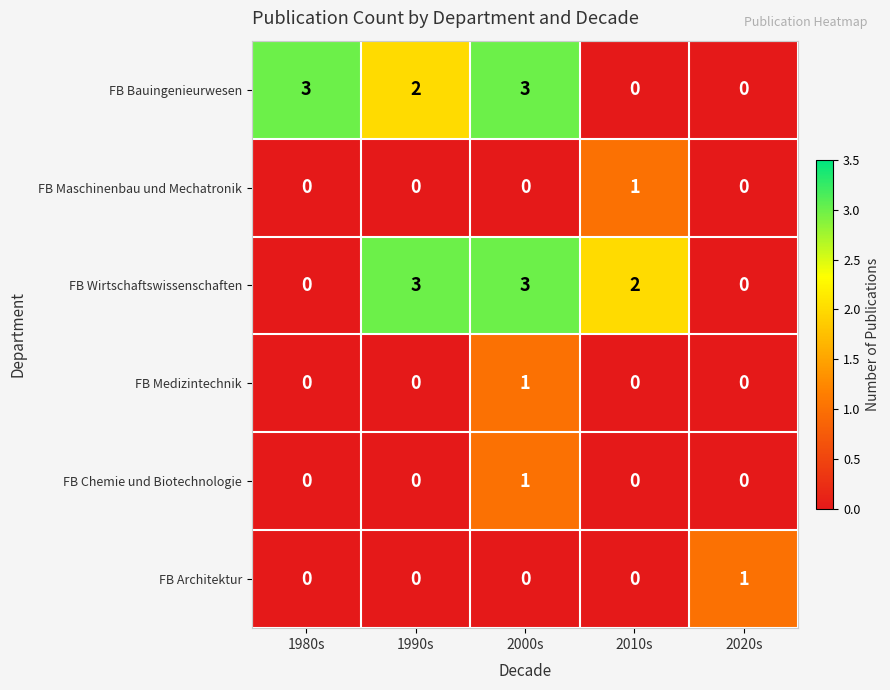

How many categories are shown in the chart?

5